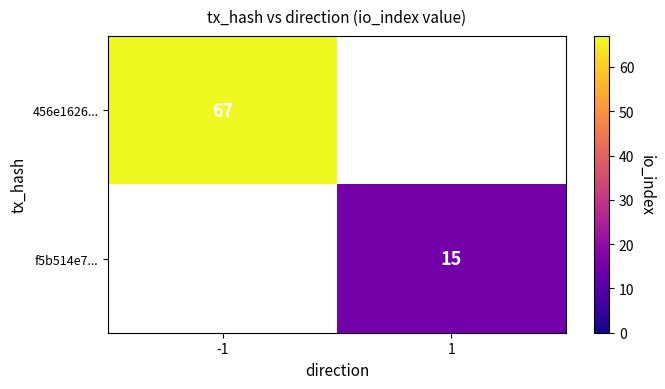

Is the value of f5b514e7... at 1 greater than the value of 456e1626... at -1?

No